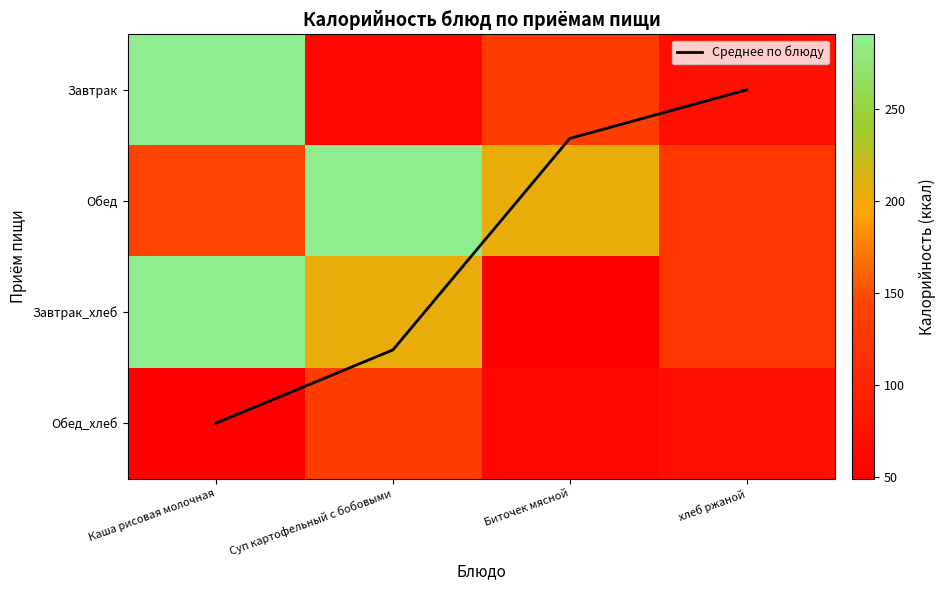

Is the value of Среднее по блюду at хлеб ржаной greater than the value of Завтрак at Суп картофельный с бобовыми?

No